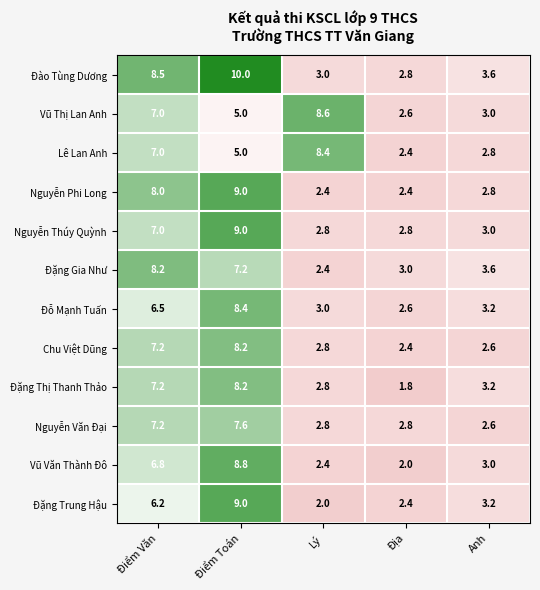

What is the average value of the Vũ Văn Thành Đô series?

4.6